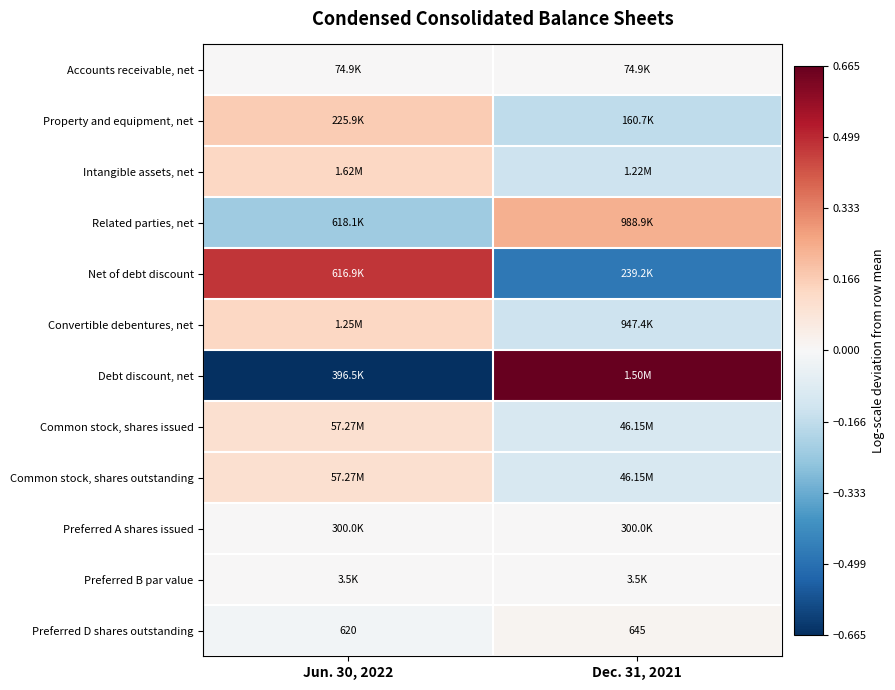

At which label does Common stock, shares issued reach its peak?

Jun. 30, 2022